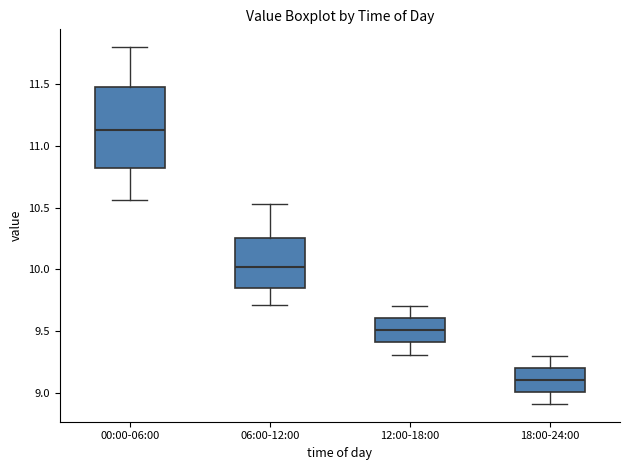

Comparing the boxes themselves (not the whiskers), which one is the tallest?

00:00-06:00